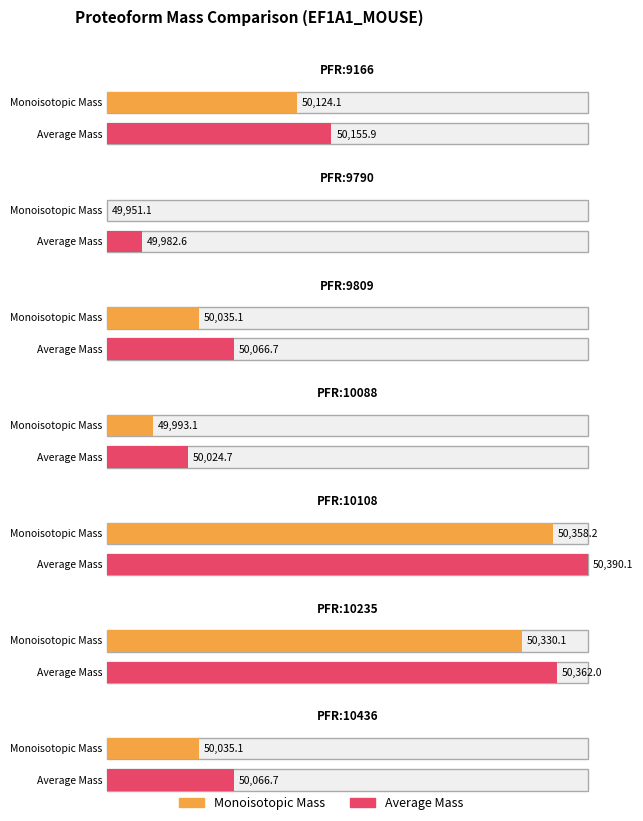

Which label corresponds to the smallest value in the chart?

PFR:9790